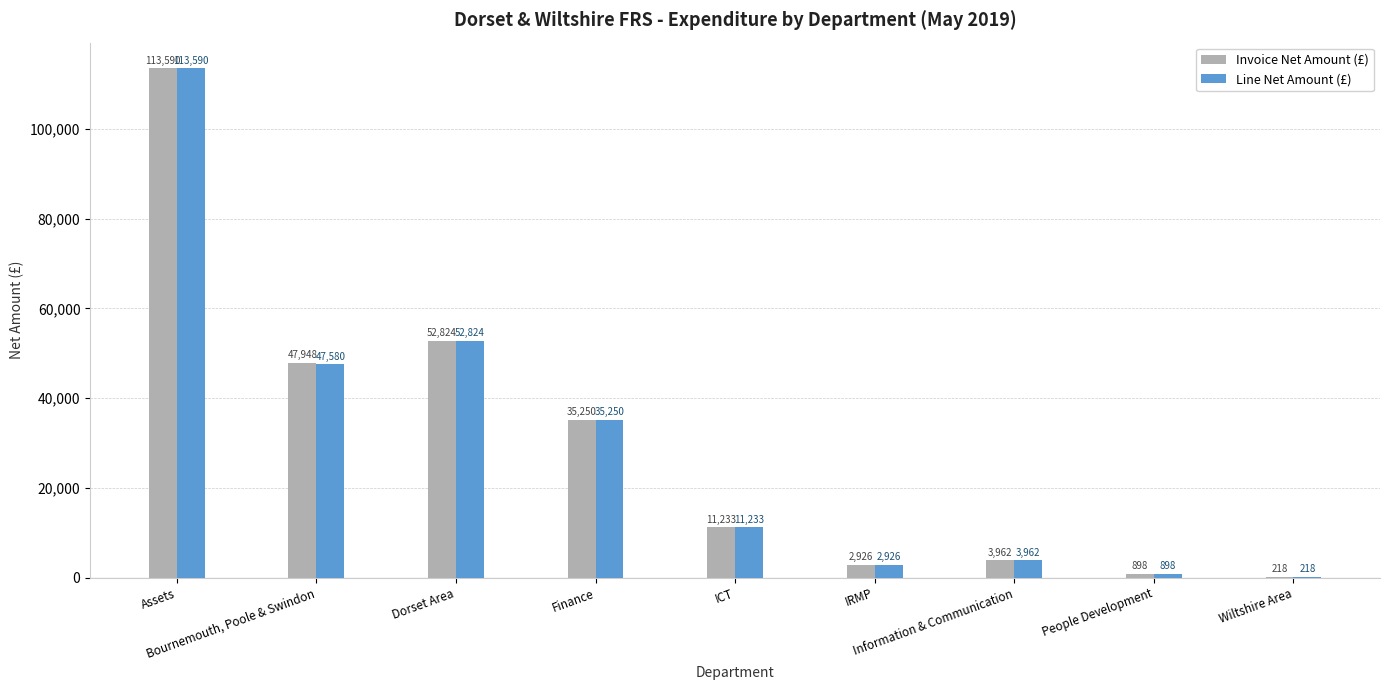

Which series has the largest total across all categories?

Invoice Net Amount (£)